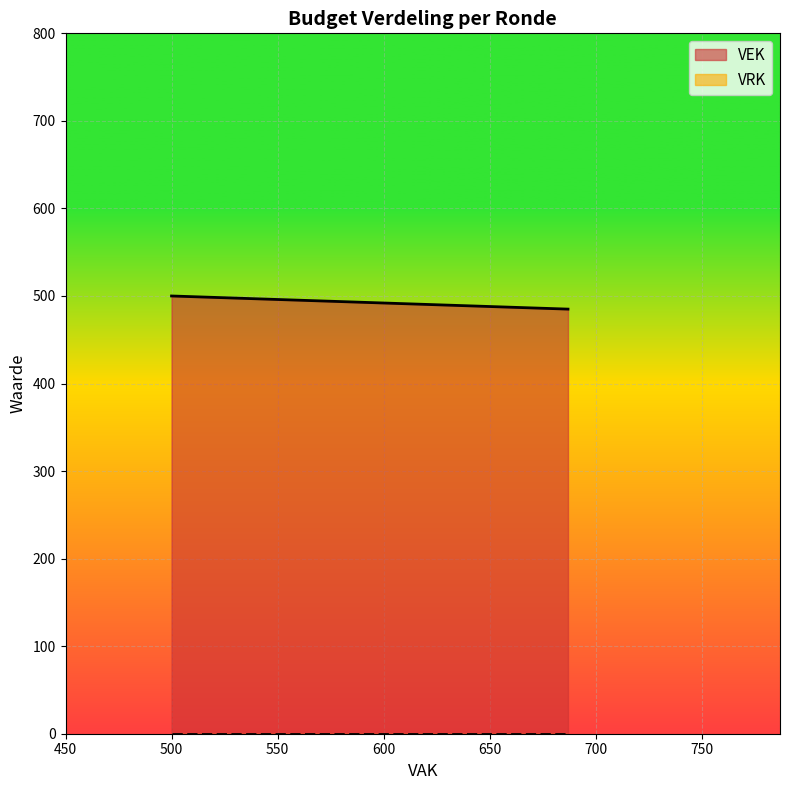

List the series in order of their overall mean, highest first.

VEK, VRK